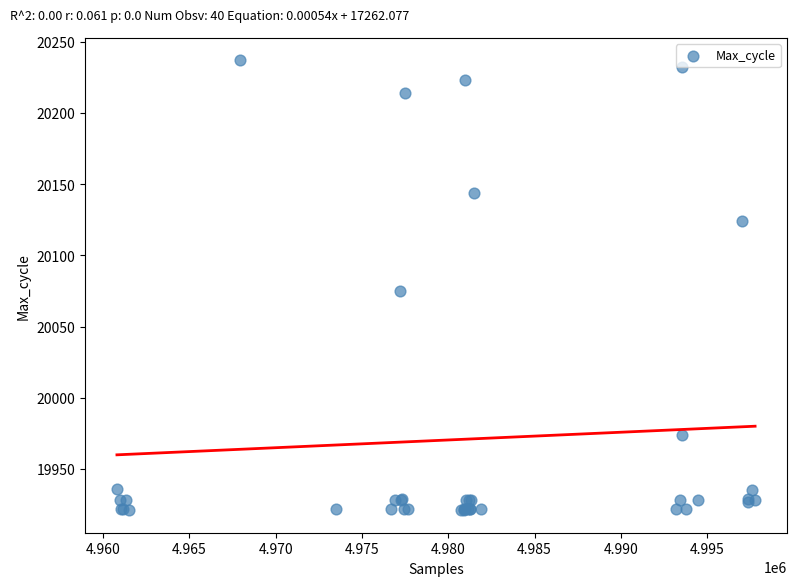

What Y value in the scatter plot is closest to 20079?

20075